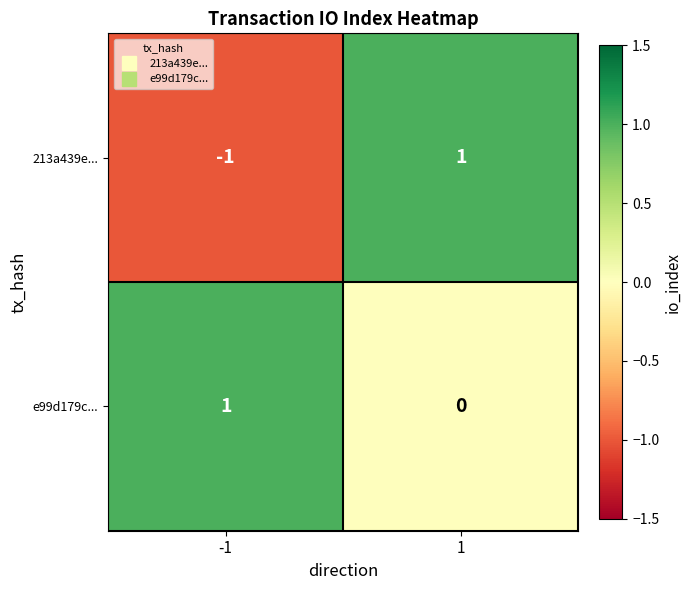

What is the total value across all series at 1?

1